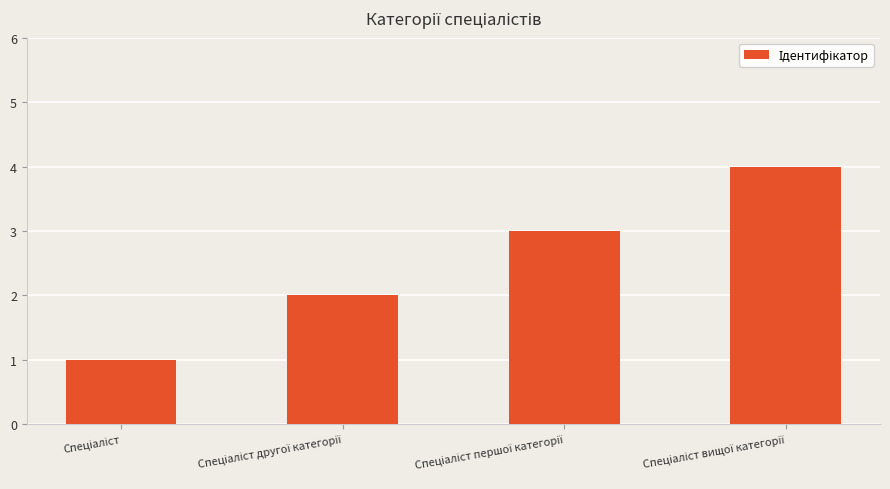

What is the difference between the maximum and minimum values?

3